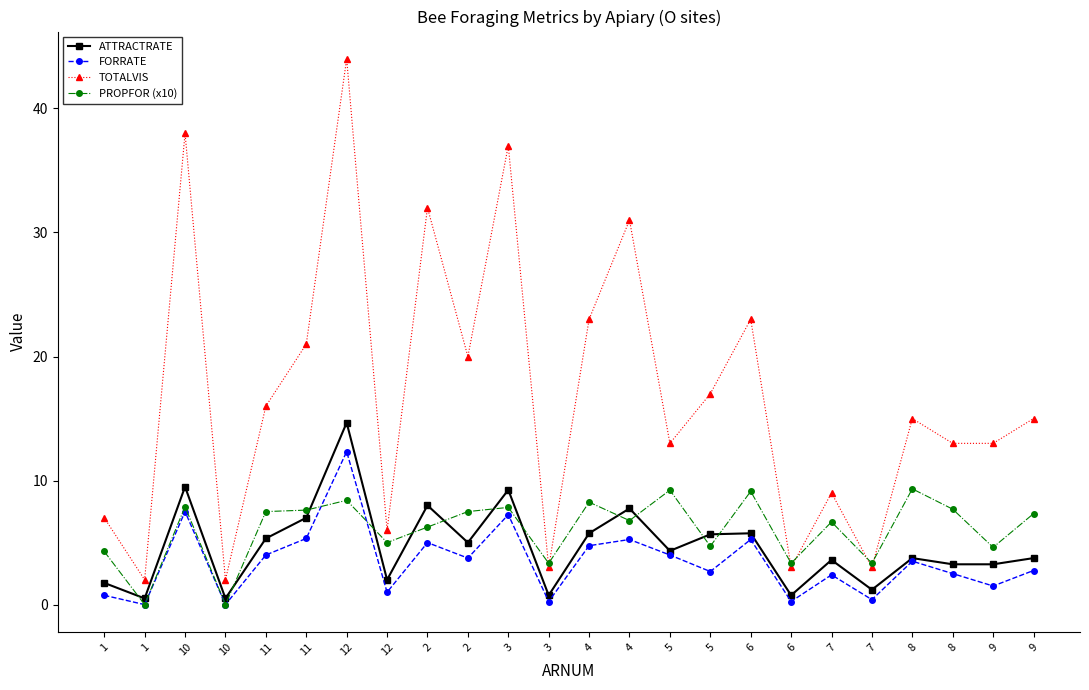

Reading left to right, transcribe all the data shown in this chart.

ATTRACTRATE: 1.8	0.5	9.5	0.5	5.3	7.0	14.7	2.0	8.0	5.0	9.2	0.8	5.8	7.8	4.3	5.7	5.8	0.8	3.6	1.2	3.8	3.2	3.2	3.8
FORRATE: 0.8	0.0	7.5	0.0	4.0	5.3	12.3	1.0	5.0	3.8	7.2	0.2	4.8	5.2	4.0	2.7	5.2	0.2	2.4	0.4	3.5	2.5	1.5	2.8
TOTALVIS: 7.0	2.0	38.0	2.0	16.0	21.0	44.0	6.0	32.0	20.0	37.0	3.0	23.0	31.0	13.0	17.0	23.0	3.0	9.0	3.0	15.0	13.0	13.0	15.0
PROPFOR (x10): 4.3	0.0	7.9	0.0	7.5	7.6	8.4	5.0	6.2	7.5	7.8	3.3	8.3	6.8	9.2	4.7	9.1	3.3	6.7	3.3	9.3	7.7	4.6	7.3